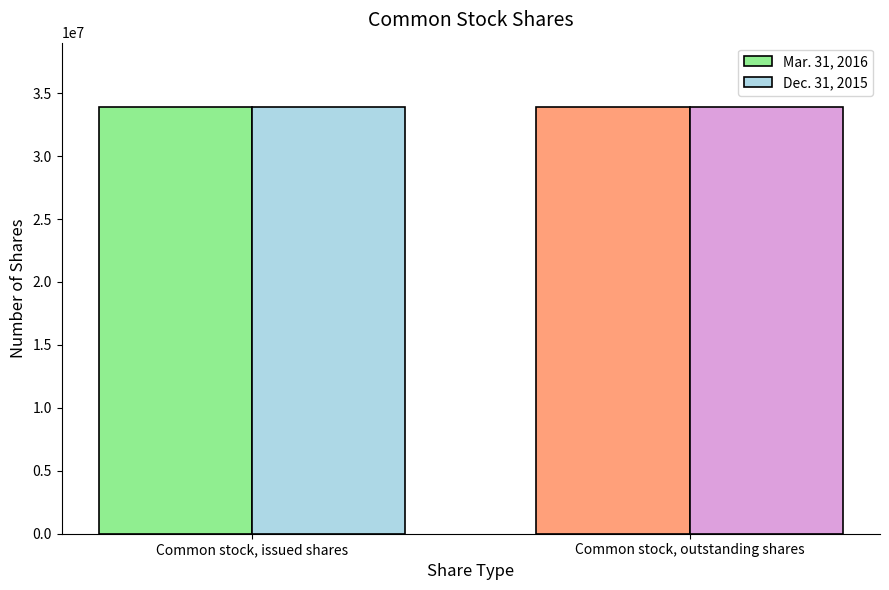

What is the average value of the Dec. 31, 2015 series?

33916559